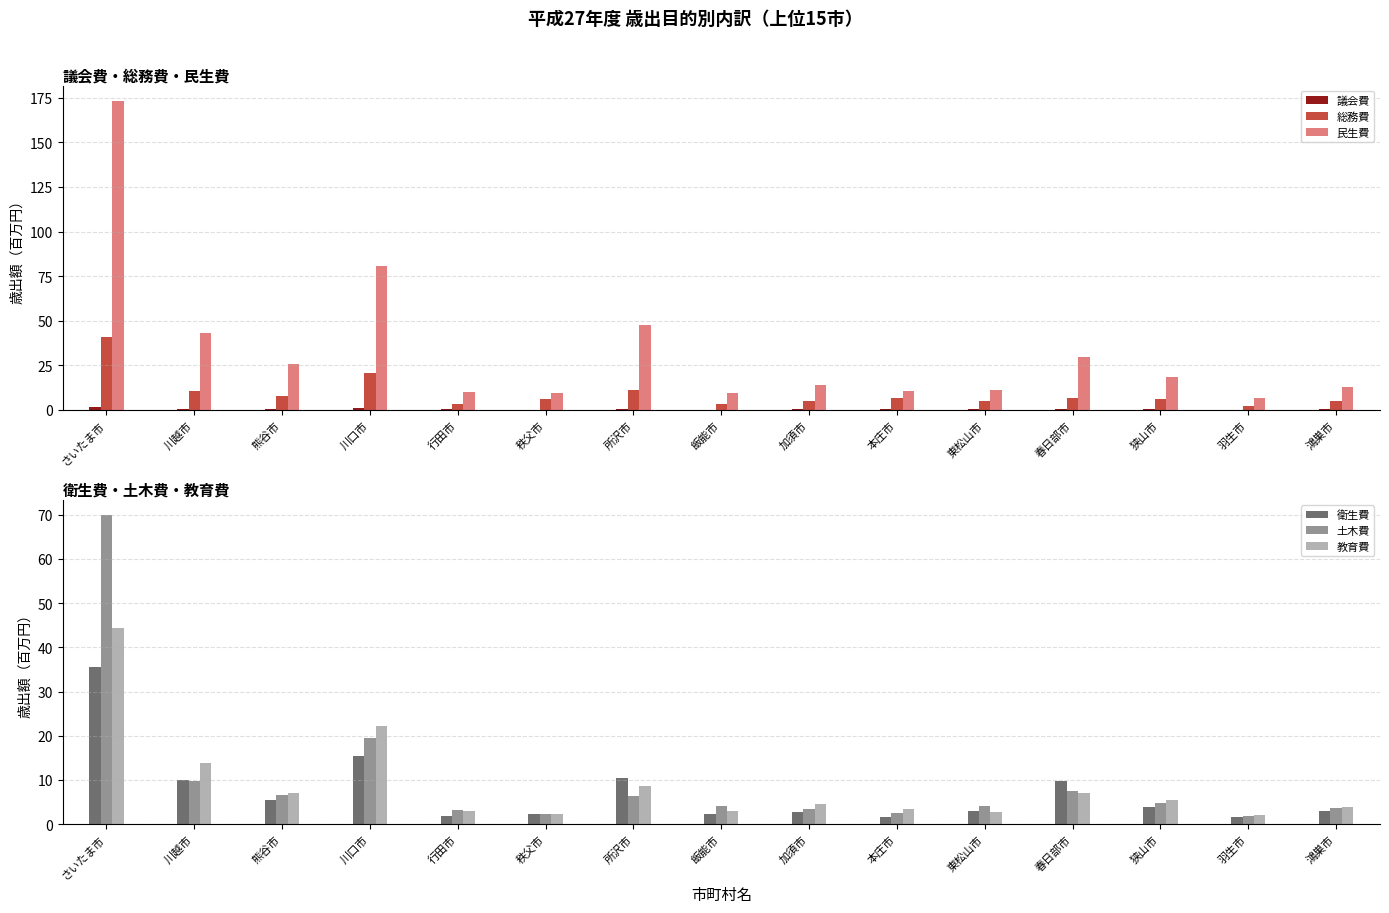

What is the sum of all 民生費 values?

502.5